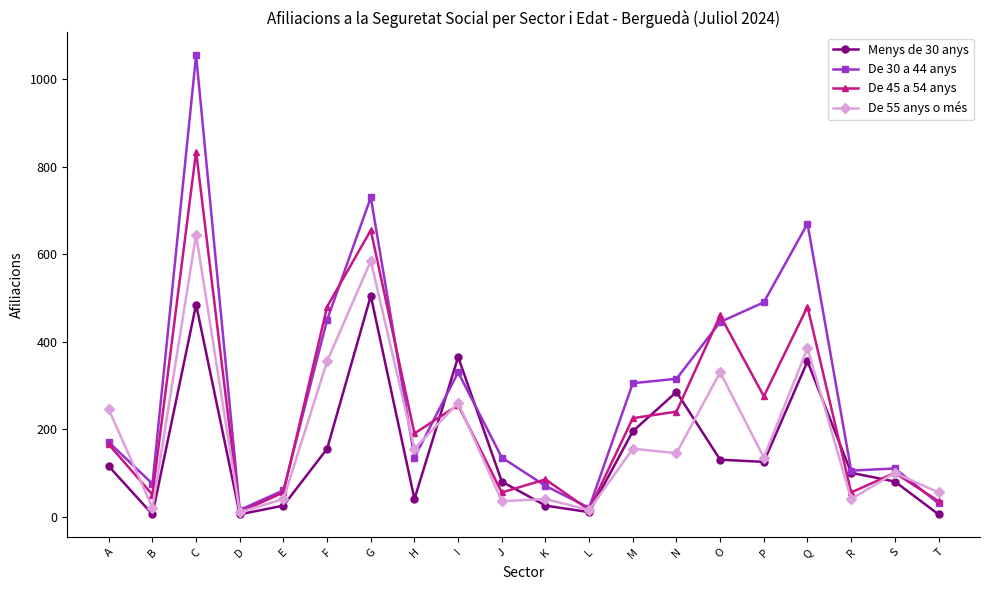

After their last crossing, which series has the higher values: De 30 a 44 anys or De 55 anys o més?

De 55 anys o més